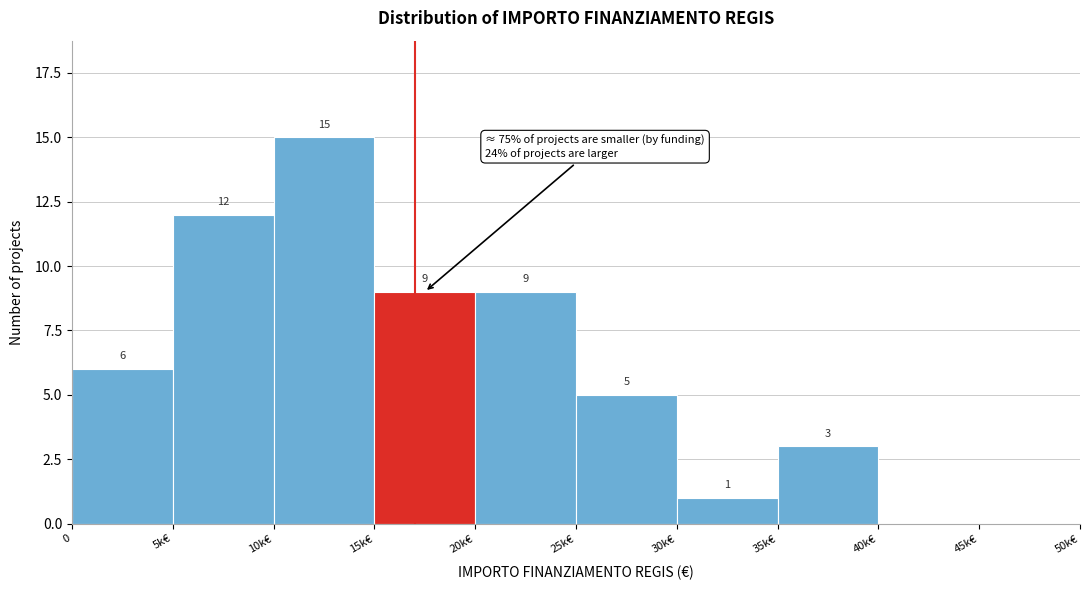

Reading left to right, list all the values displayed in this chart.

0=6	5k€=12	10k€=15	15k€=9	20k€=9	25k€=5	30k€=1	35k€=3	40k€=0	45k€=0